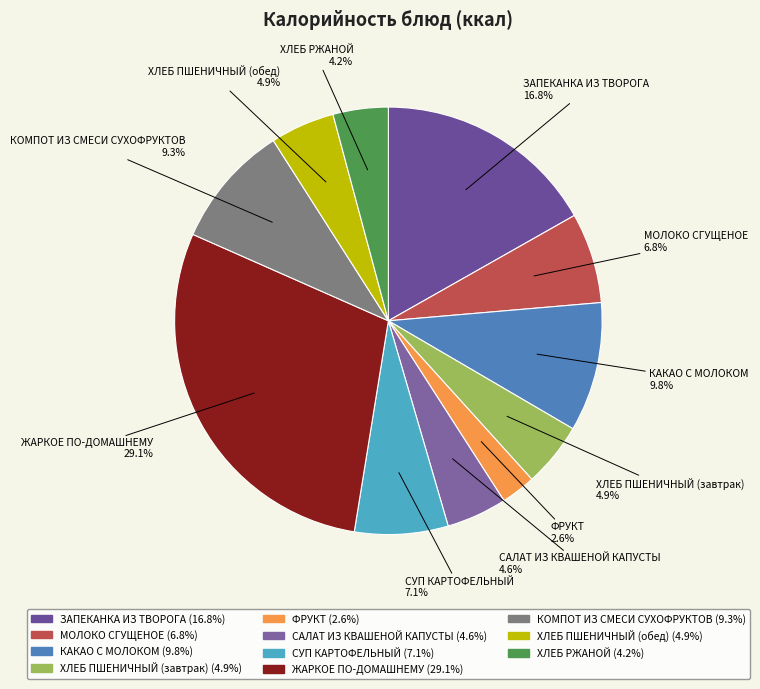

What percentage is NOT represented by ЗАПЕКАНКА ИЗ ТВОРОГА?

83.2%